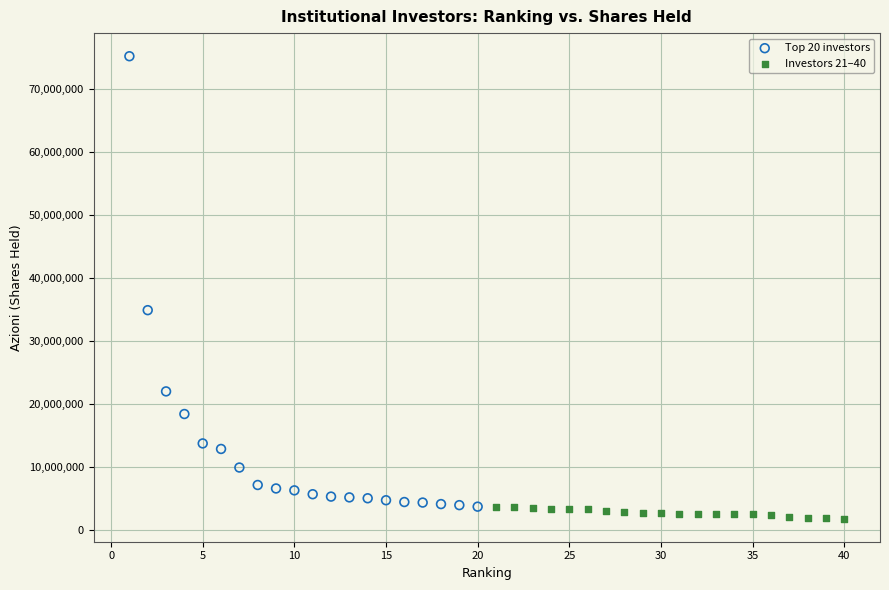

Which series has the widest spread of Y values?

Top 20 investors